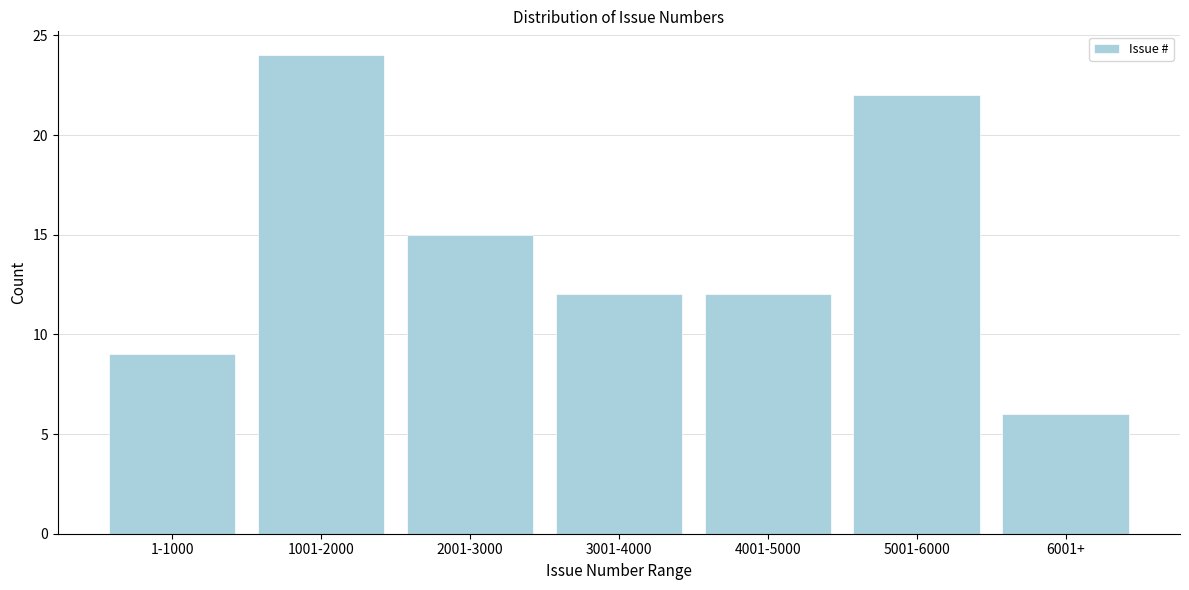

Reading left to right, list all the values displayed in this chart.

9	24	15	12	12	22	6